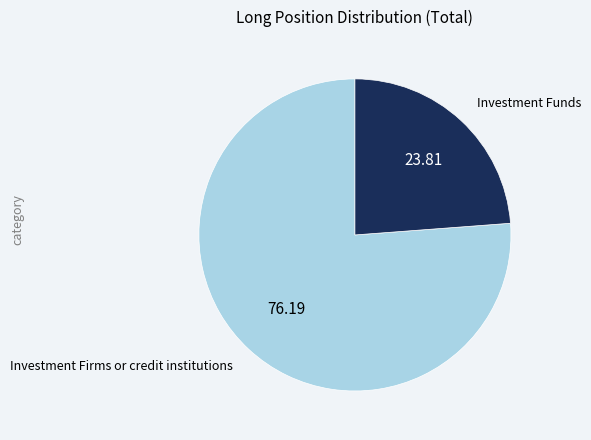

Is there a majority slice in this chart?

Yes